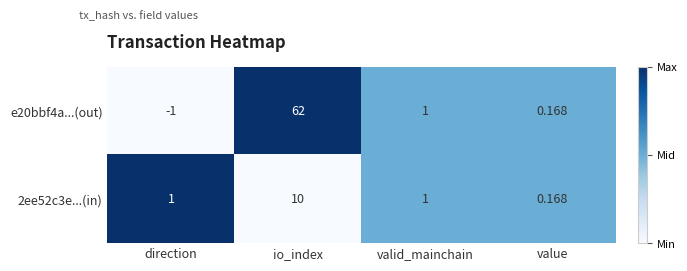

How many distinct data groups are displayed?

2